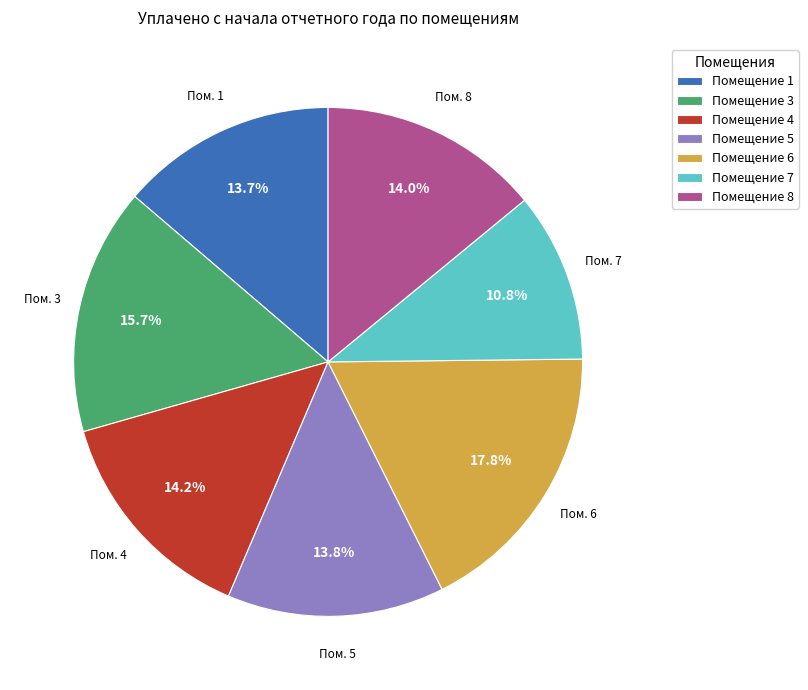

How many segments does this pie chart have?

7